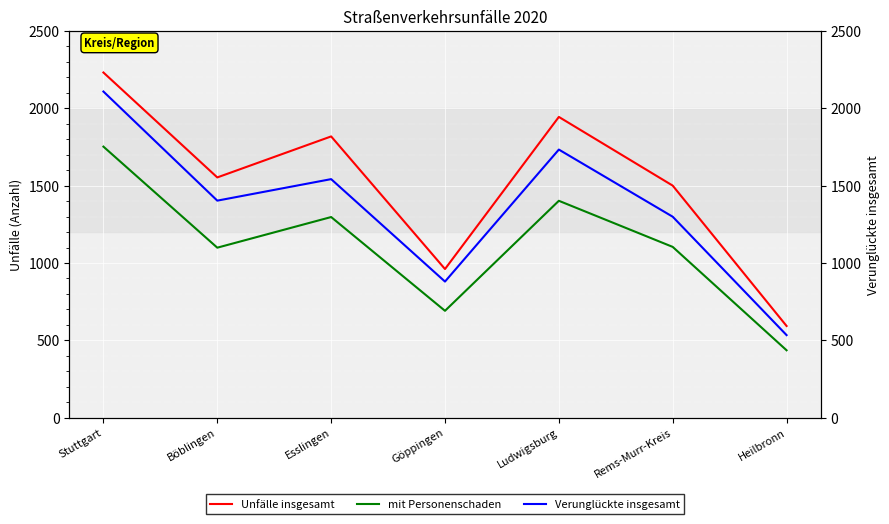

True or false: mit Personenschaden and Verunglückte insgesamt intersect in this chart.

False